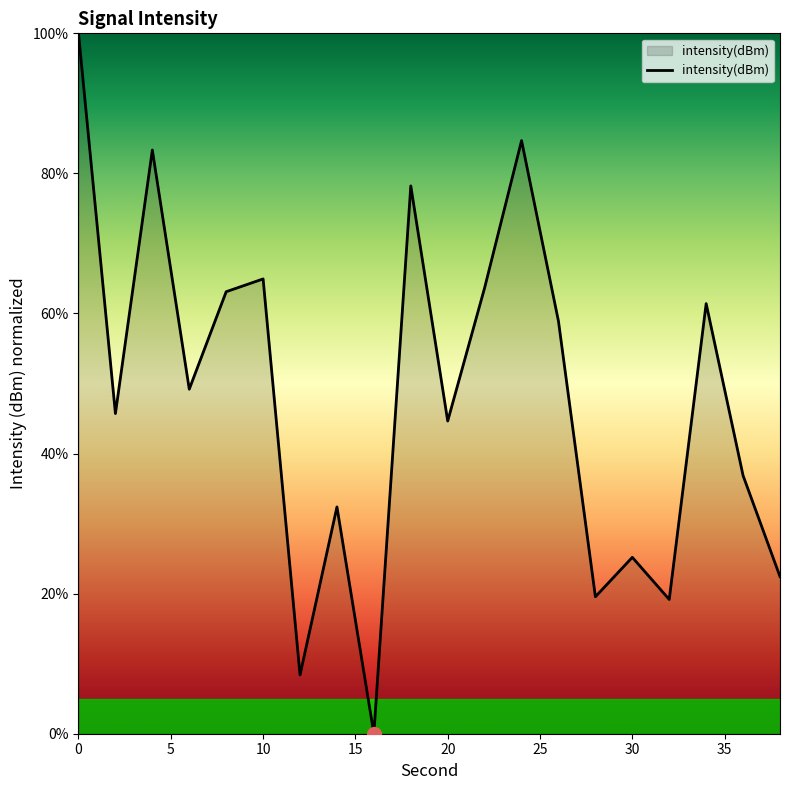

How many values are below 49?

10